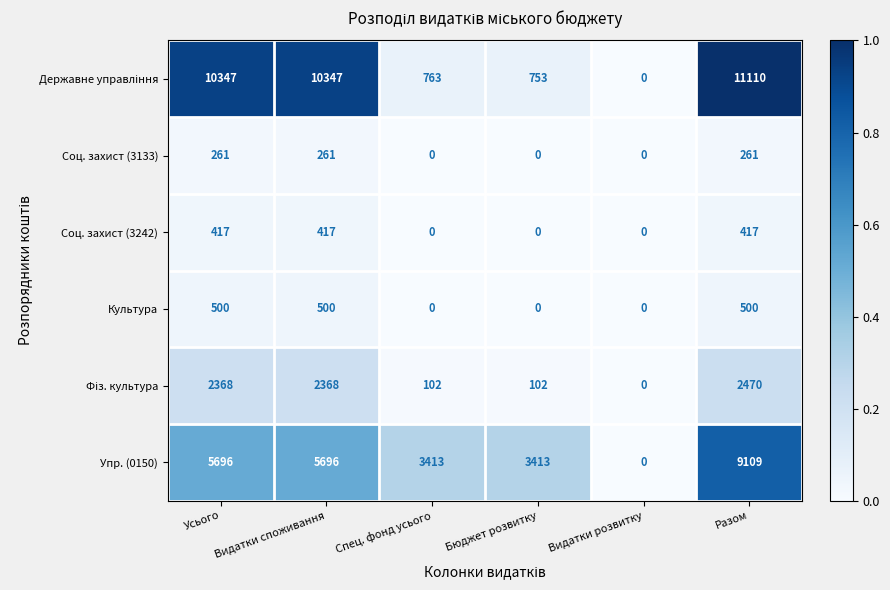

What is the maximum value shown in the chart?

11110